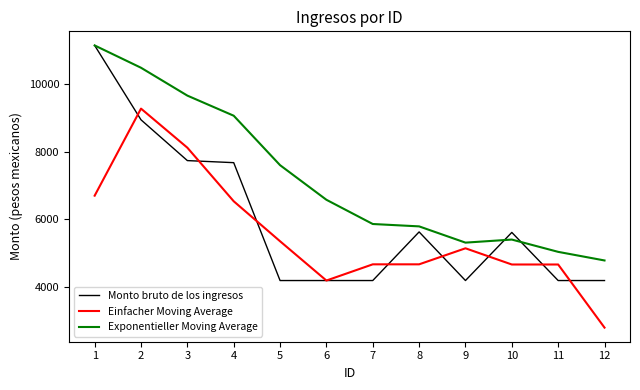

Which series ends up on top after the final intersection of Monto bruto de los ingresos and Einfacher Moving Average?

Monto bruto de los ingresos